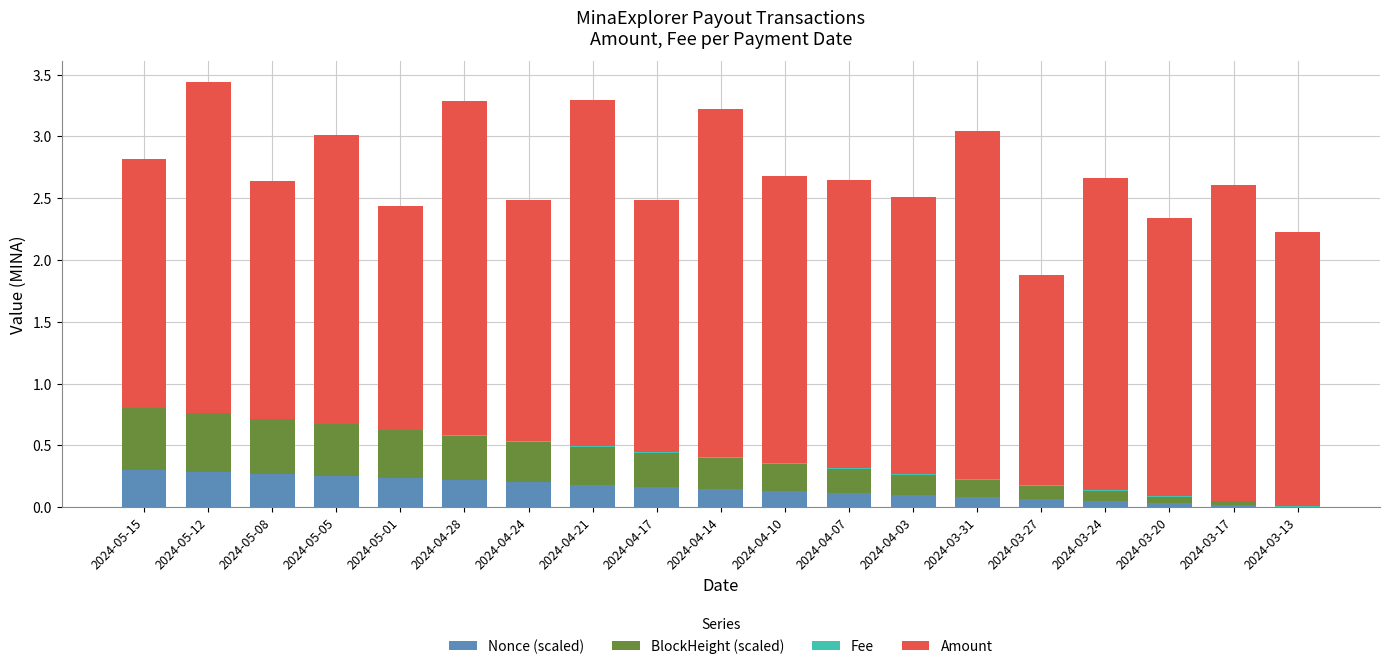

How many data points does each series have?

19